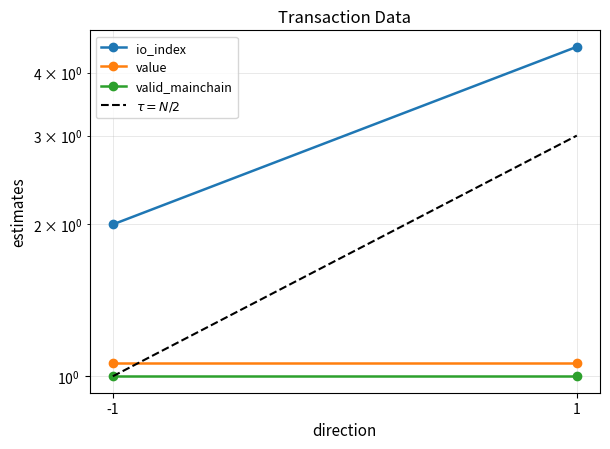

What is the sum of the valid_mainchain values at 1 and -1?

2.0